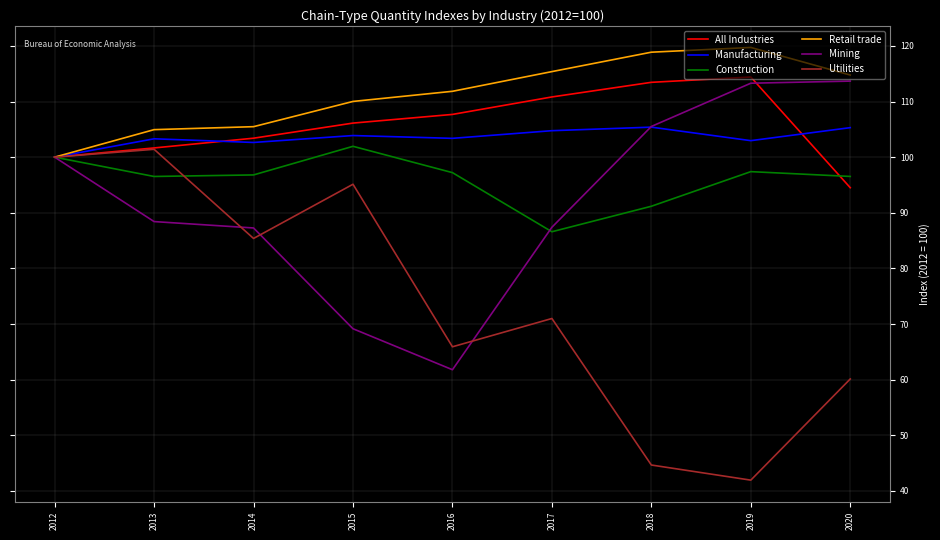

Which category has the highest value in the Construction series?

2015